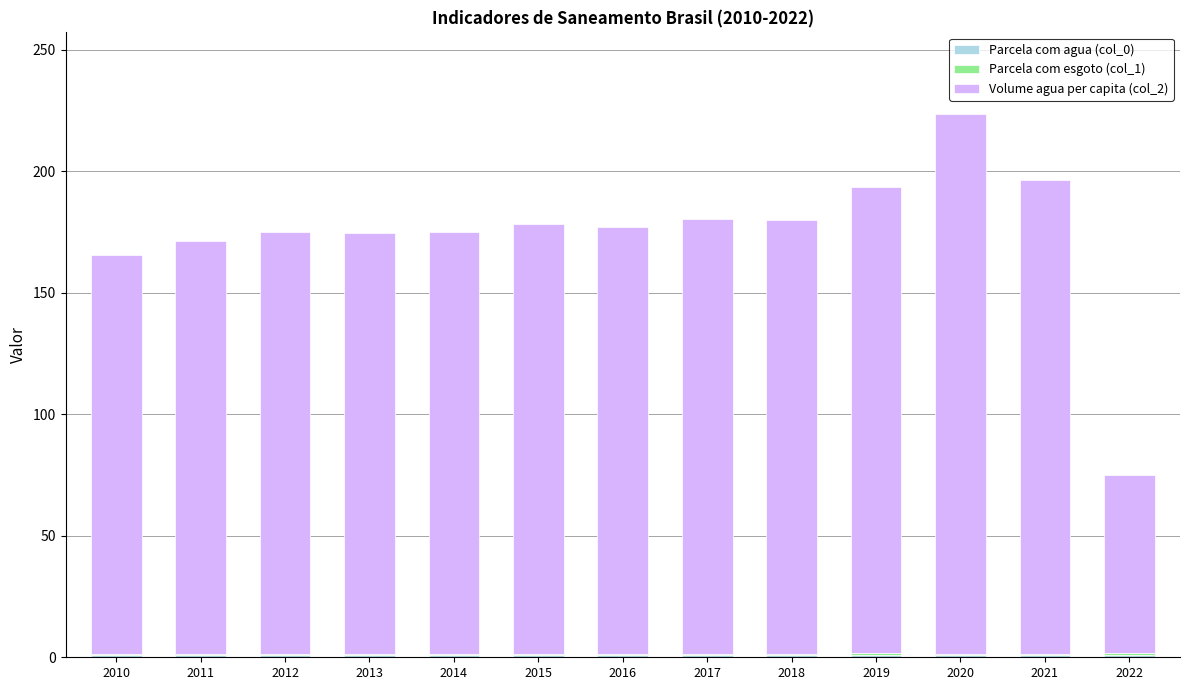

Are the bars grouped side by side (vs. stacked)?

No